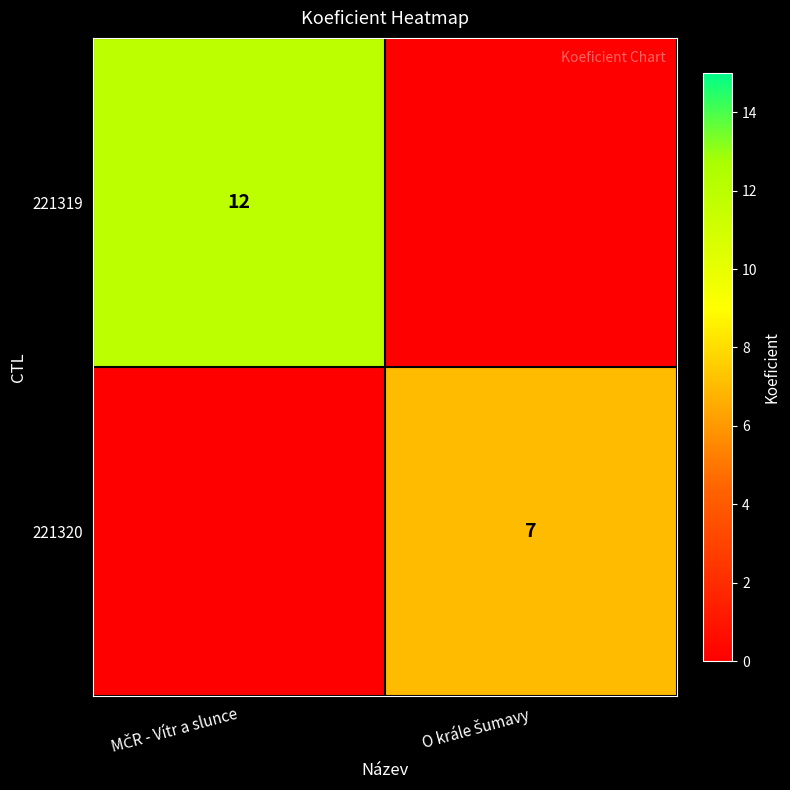

Is it true that 221320 equals 7 at O krále Šumavy?

True